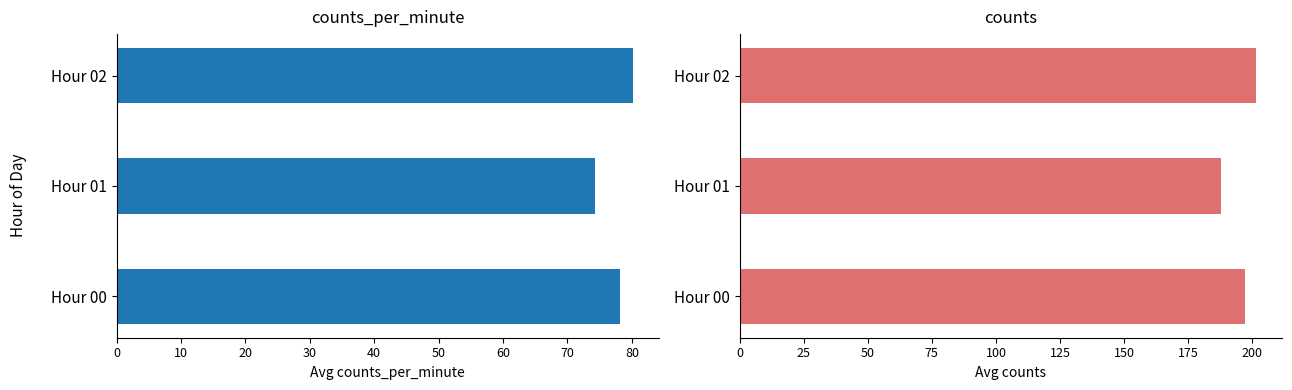

Rank the series by their maximum value, from lowest to highest.

counts_per_minute, counts